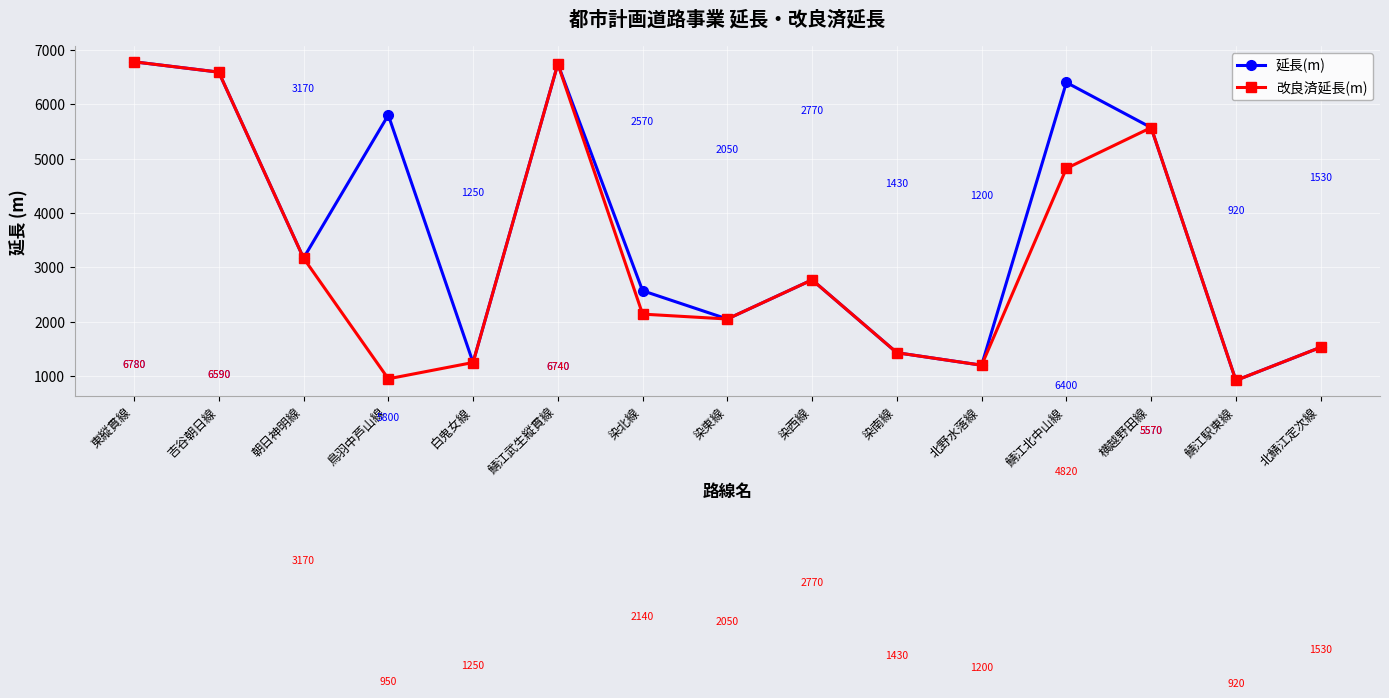

What is the label of the 15th point from the right?

東縦貫線